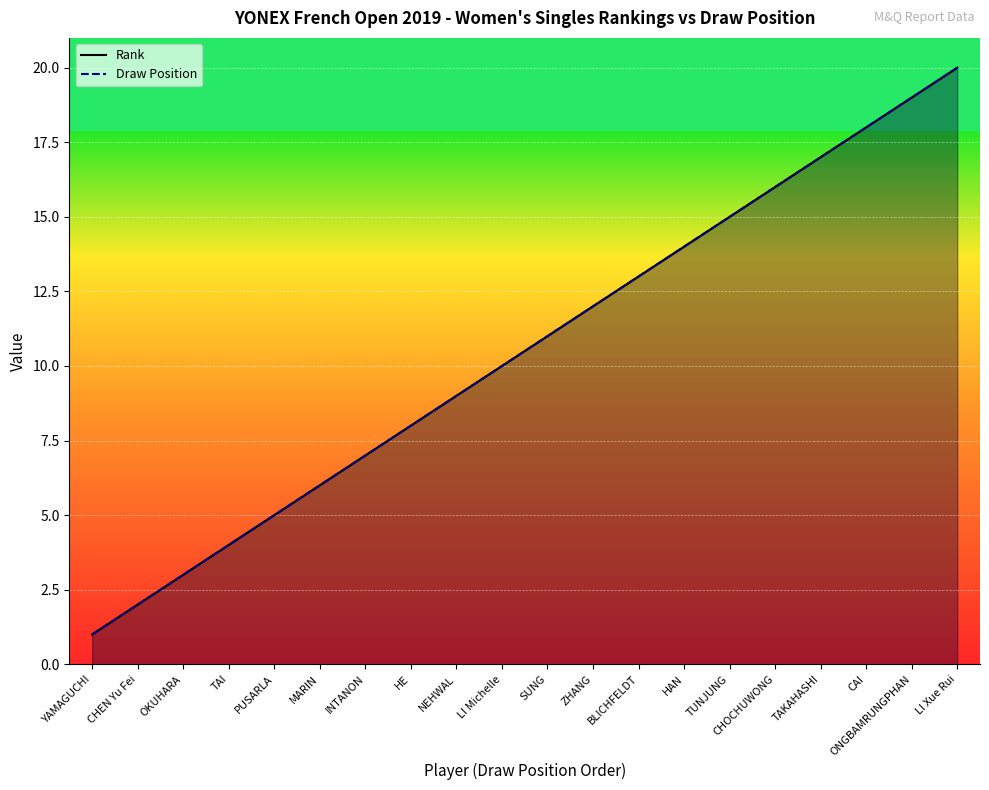

Is the value of Draw Position at SUNG greater than the value of Rank at TAKAHASHI?

No